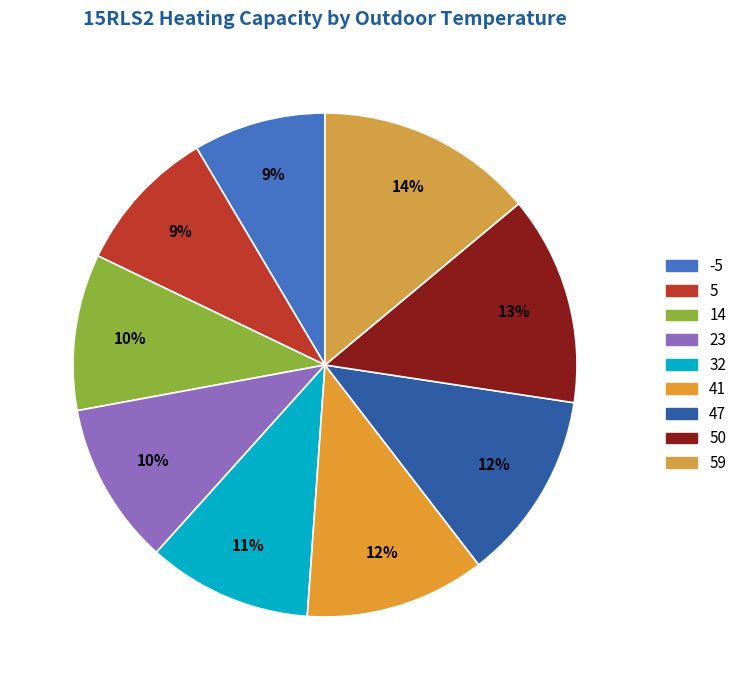

To the nearest percent, what percentage of the pie is 32?

11%